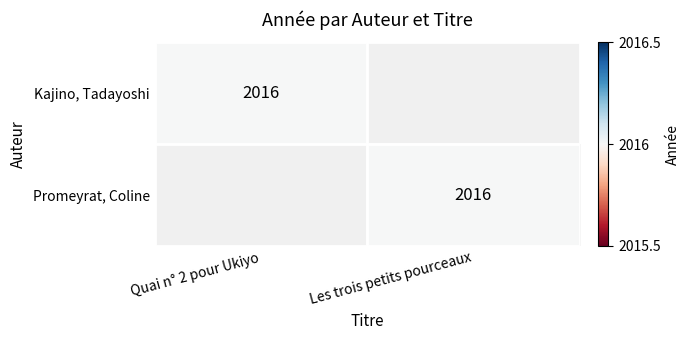

What is the total value across all series at Les trois petits pourceaux?

2016